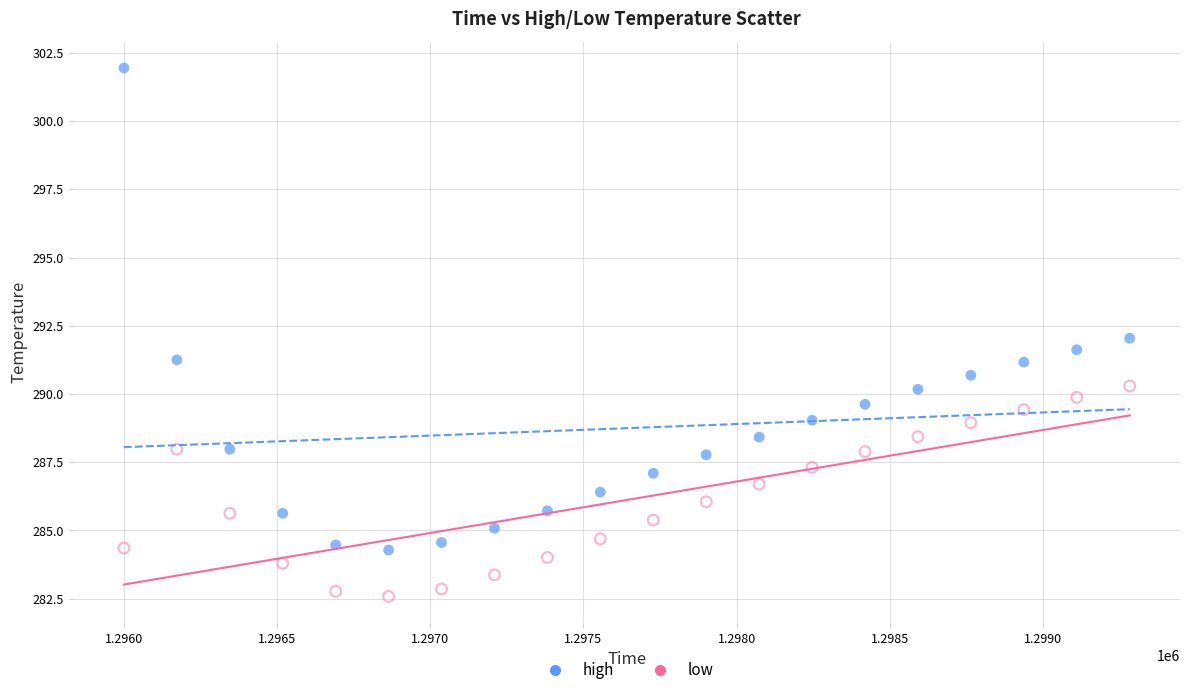

What are all the series names shown in the legend?

high, low